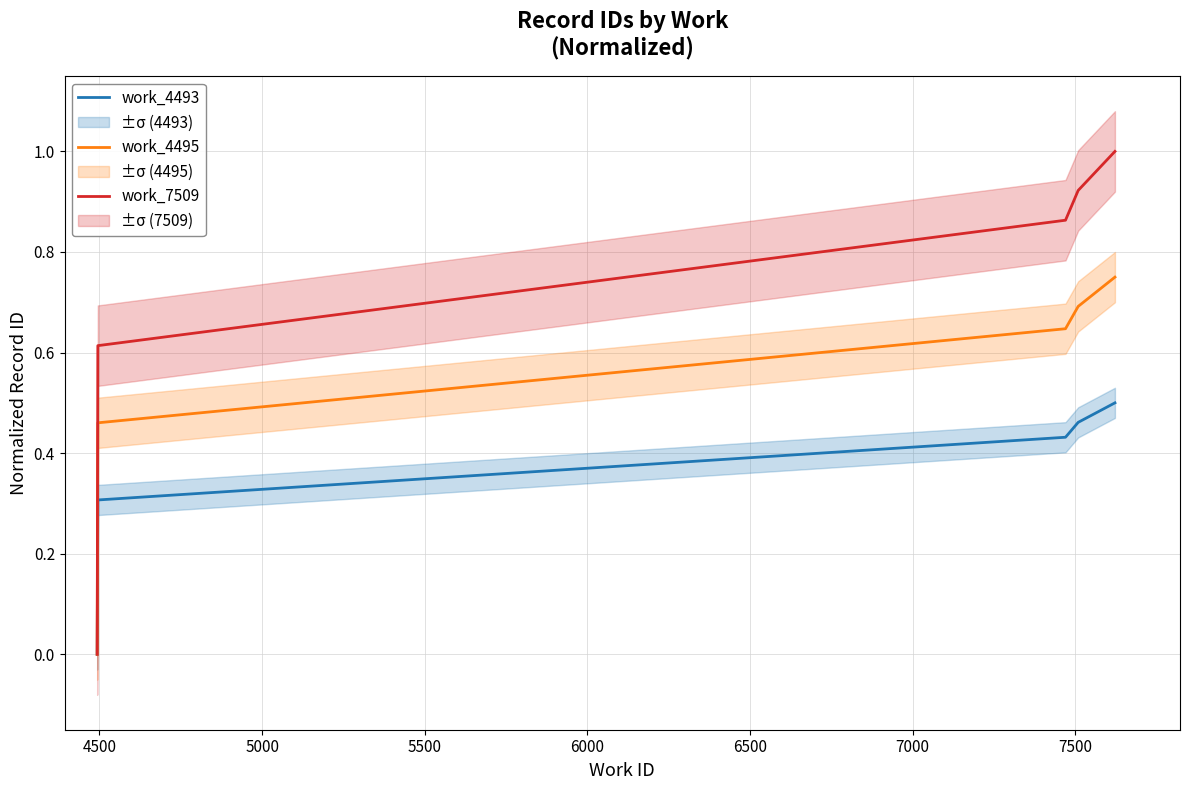

True or false: work_7509 and work_4495 intersect in this chart.

False